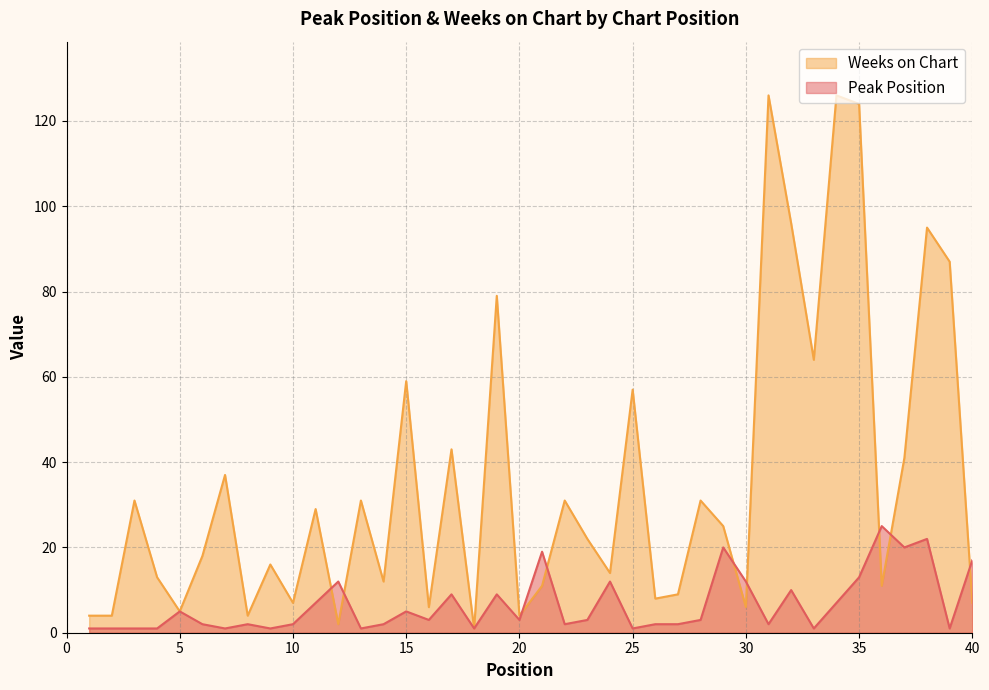

After their last crossing, which series has the higher values: Weeks on Chart or Peak Position?

Peak Position